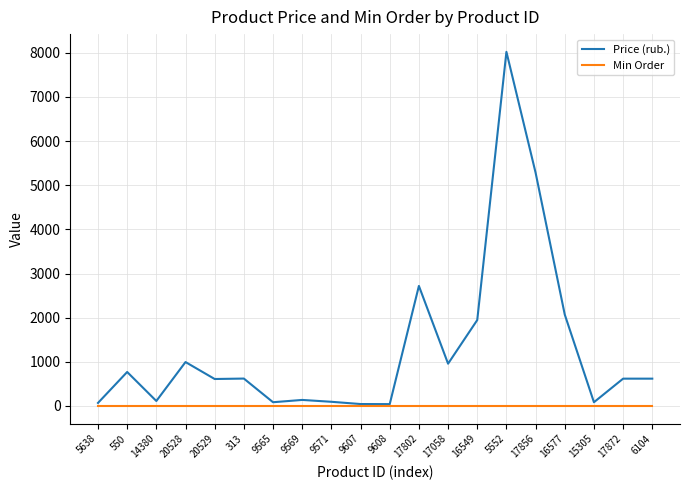

What is the approximate value of Min Order at 6104?

1.0